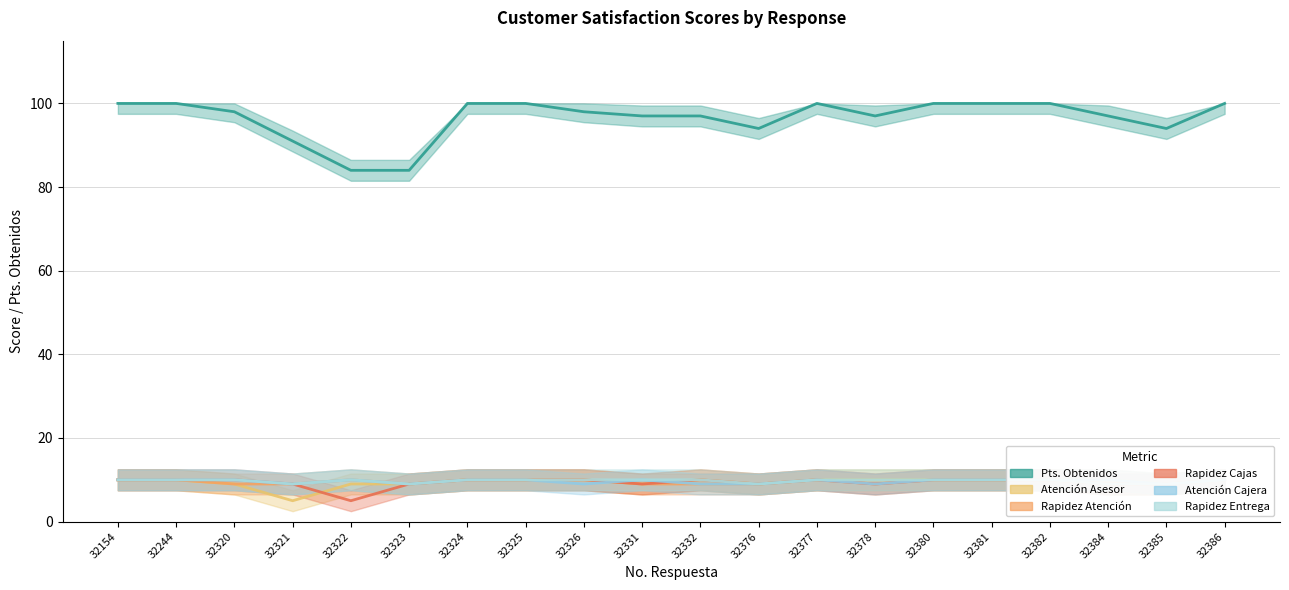

What is the difference between the maximum and minimum values in the Pts. Obtenidos series?

16